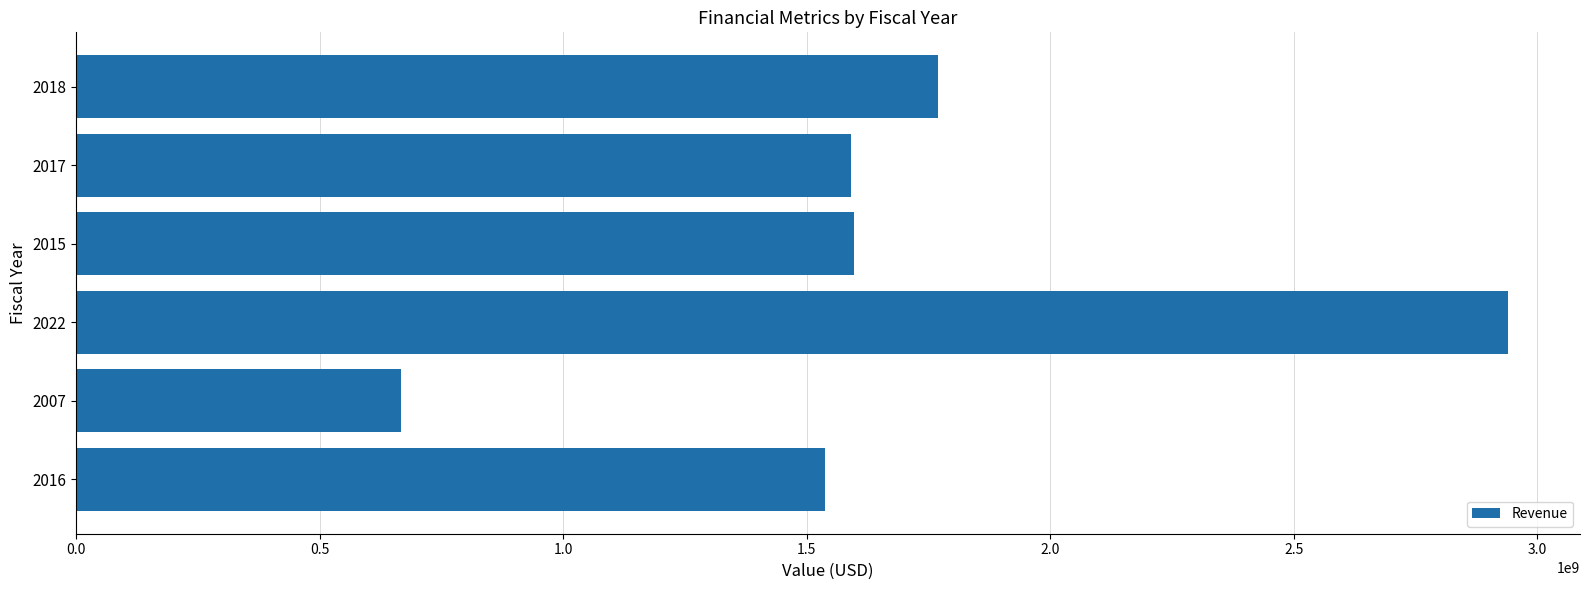

How many categories are shown in the chart?

6